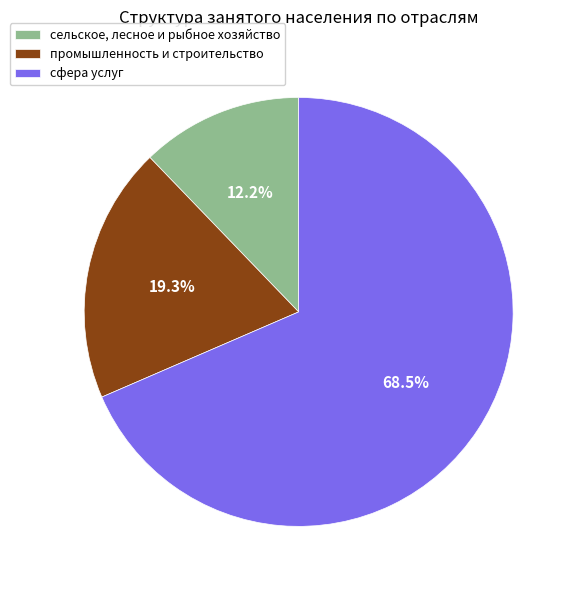

What is the largest slice in the pie chart?

сфера услуг